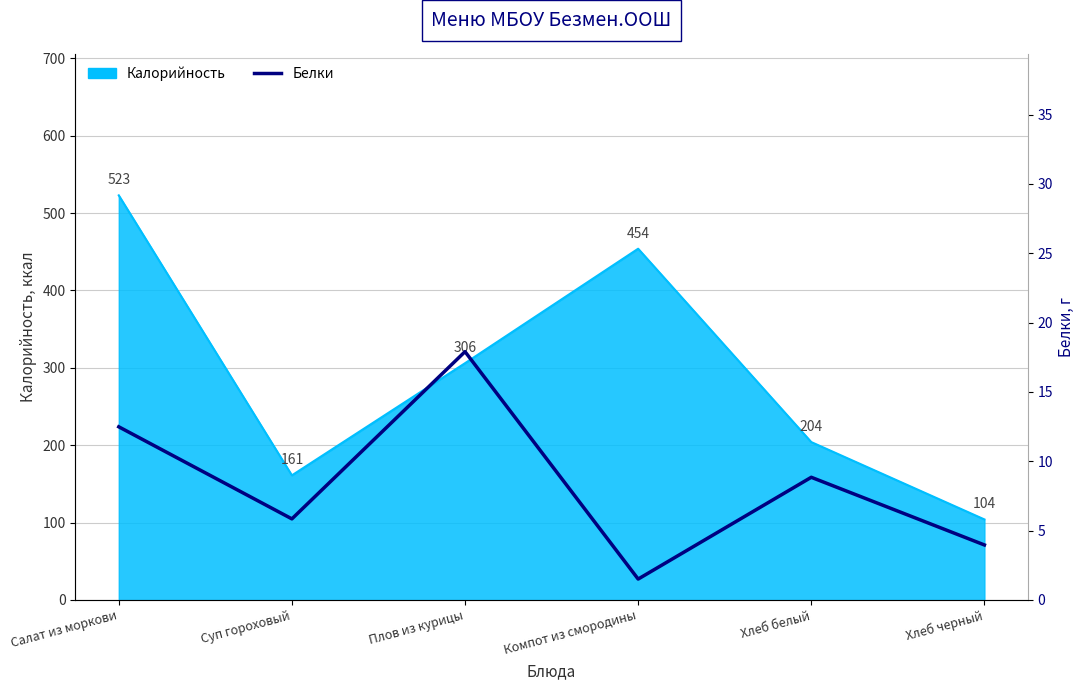

How many values are below 8?

3